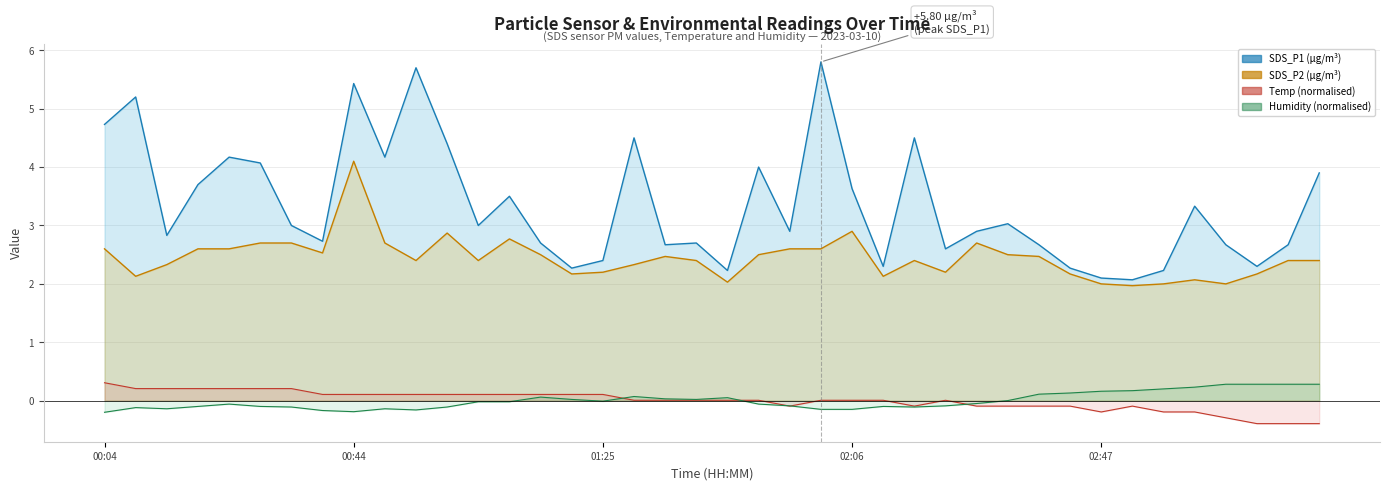

List the series in order of their peak value, highest first.

SDS_P1 line, SDS_P2 line, Temp norm line, Humidity norm line